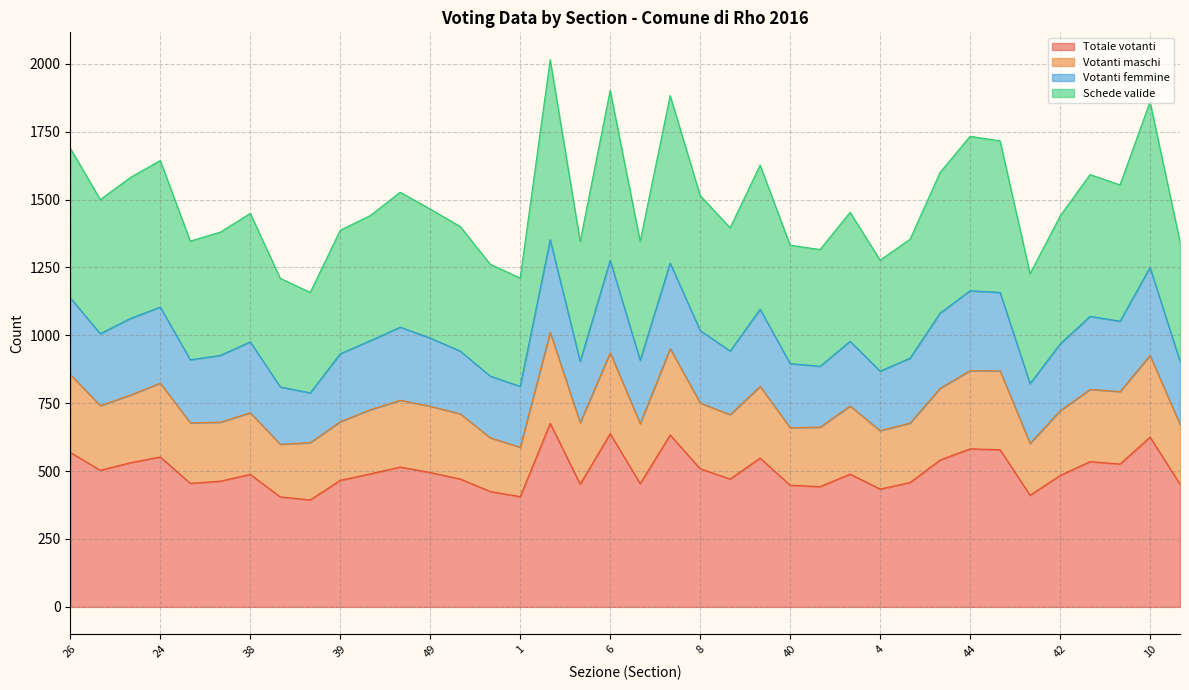

What is the greatest value displayed?

2015